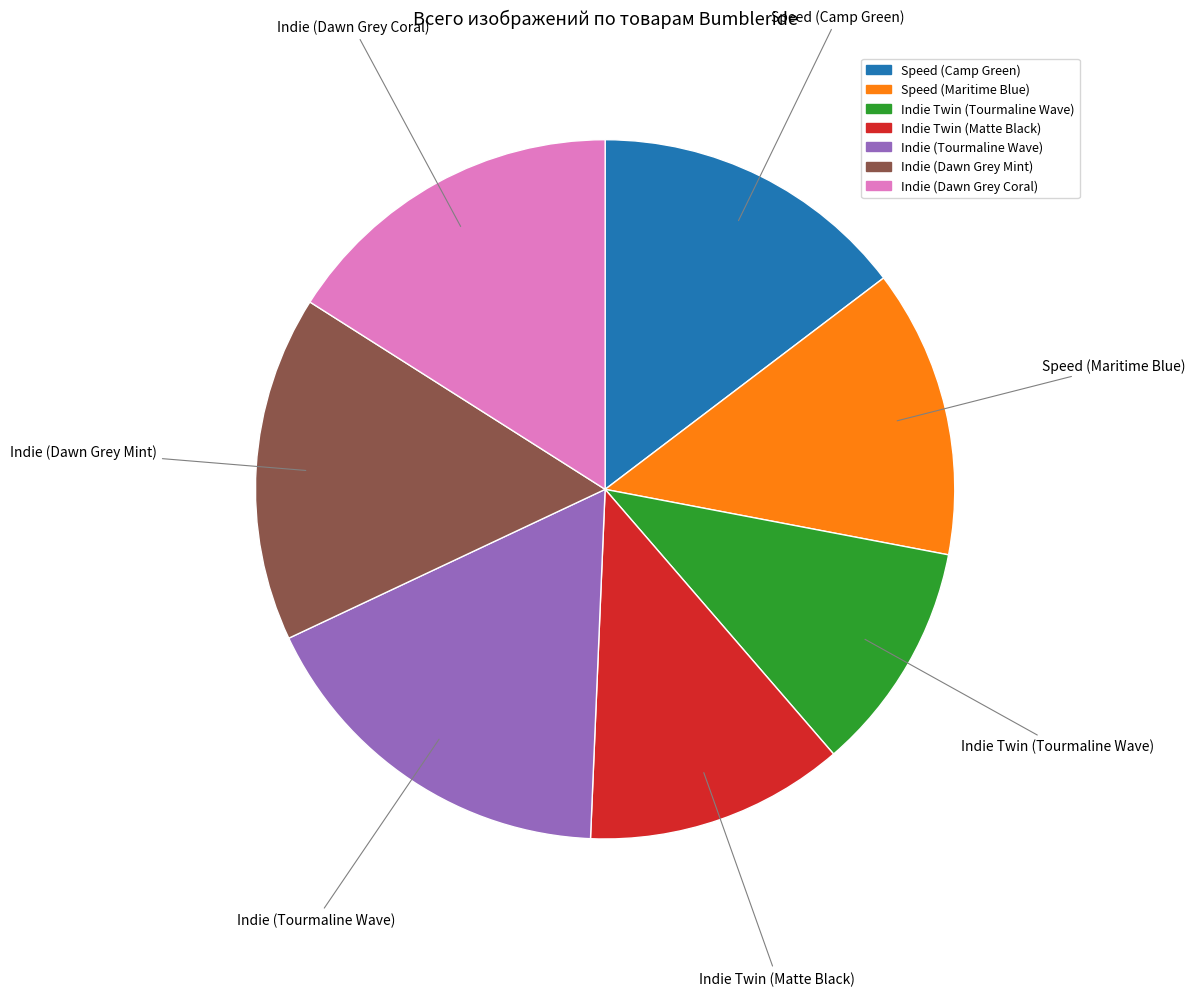

Approximately how many times larger is the value at Speed (Camp Green) compared to Indie (Dawn Grey Mint)?

0.9